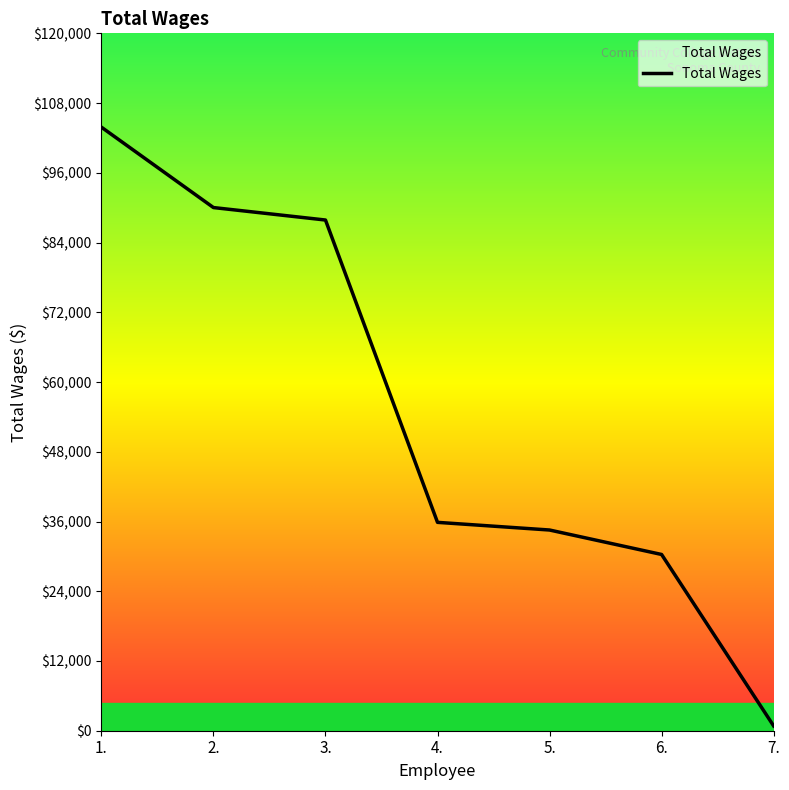

What is the minimum value shown in the chart?

829